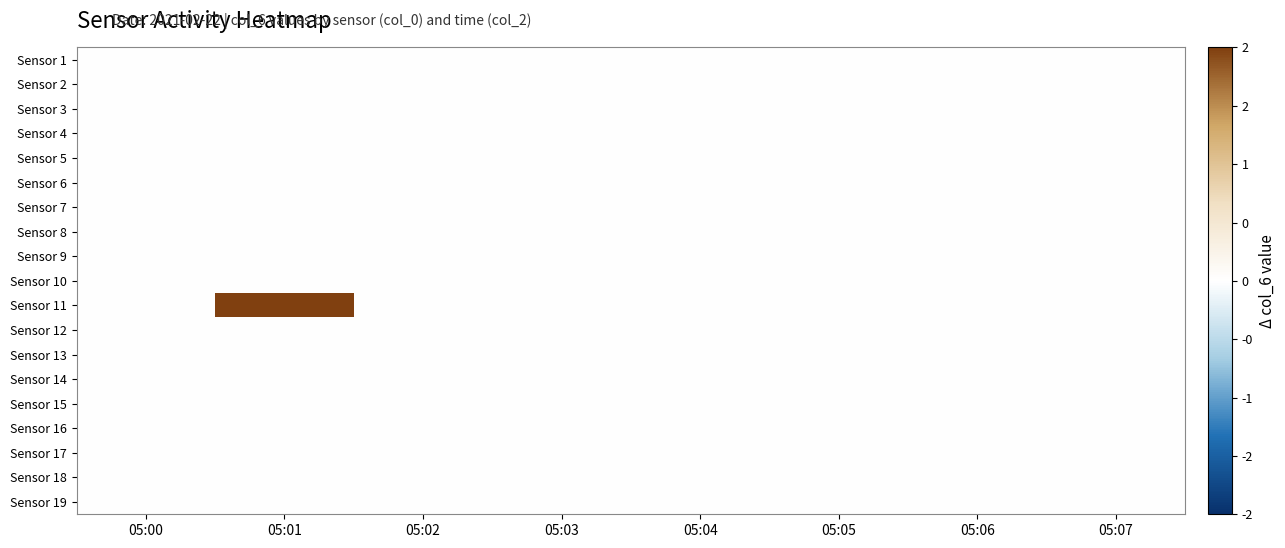

Which series has the largest total across all categories?

Sensor 11